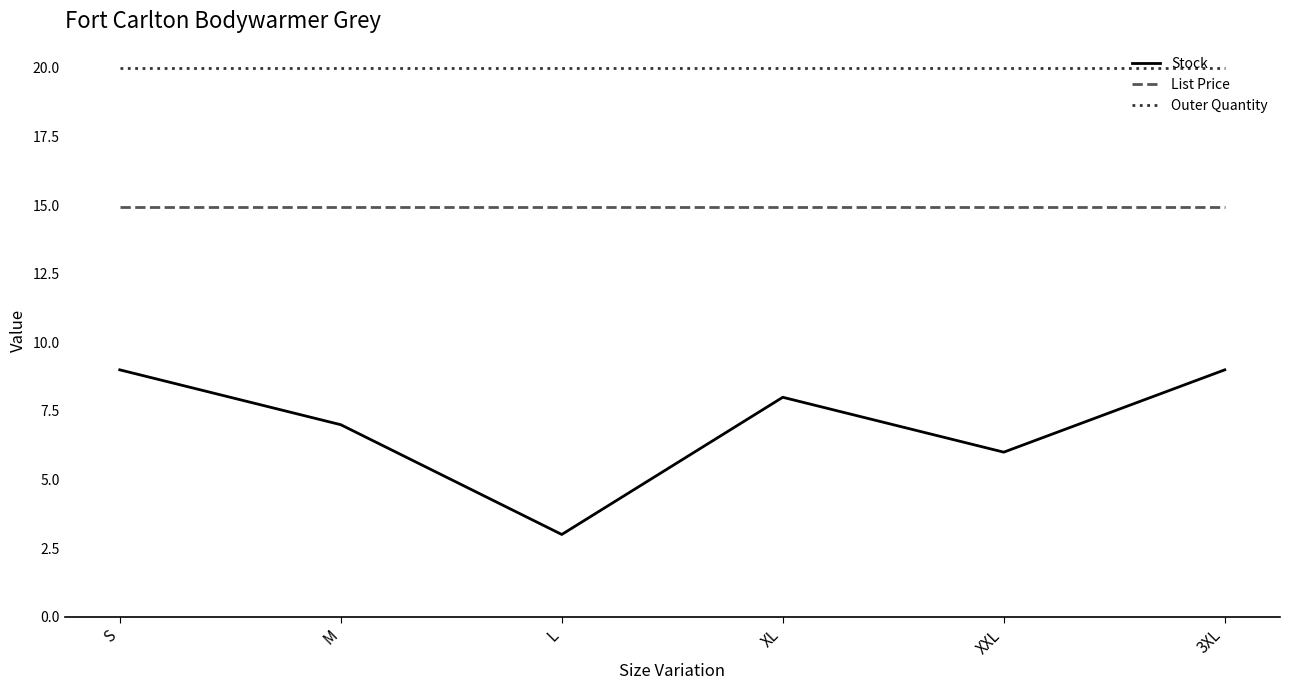

What is the minimum value for Outer Quantity?

20.0